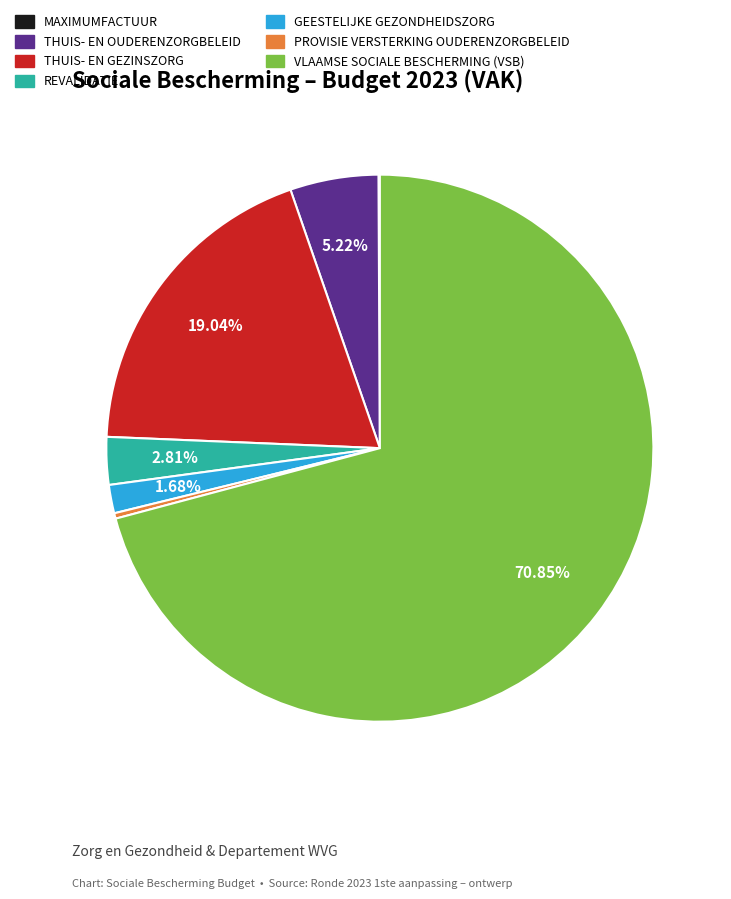

What portion of the pie excludes THUIS- EN OUDERENZORGBELEID?

94.8%